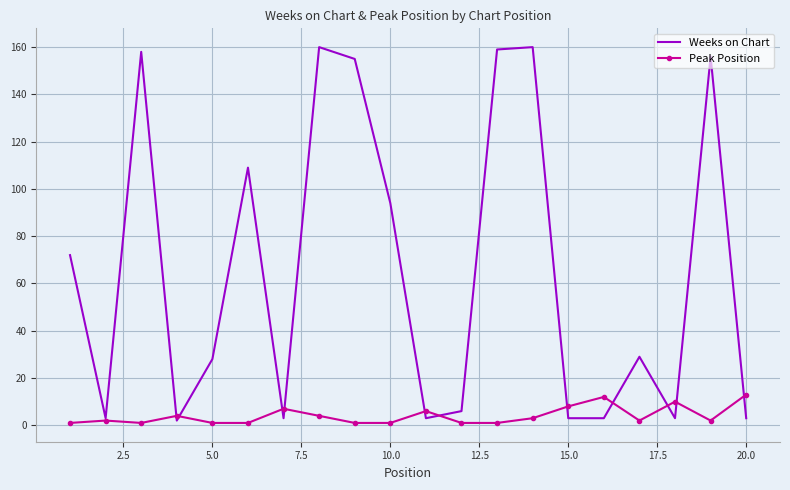

What is the sum of all Weeks on Chart values?

1309